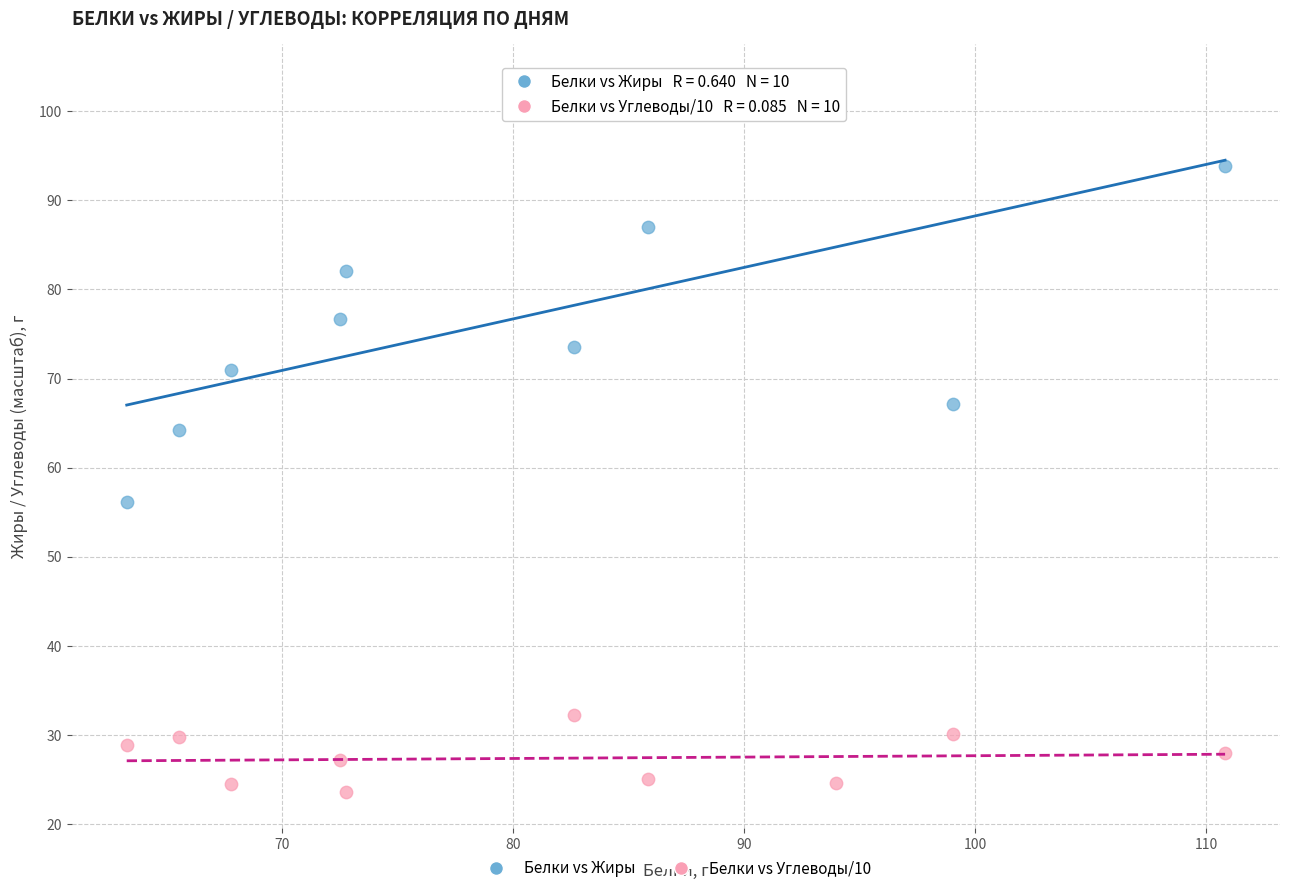

Which series reaches the maximum Y coordinate?

Белки vs Жиры